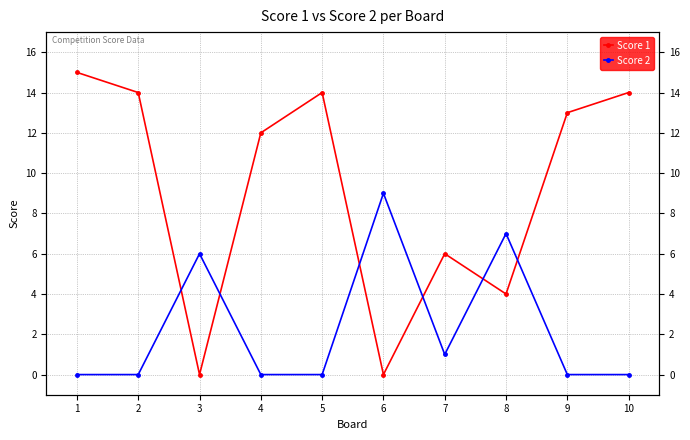

Reading left to right, transcribe all the data shown in this chart.

Score 1: 1=15	2=14	3=0	4=12	5=14	6=0	7=6	8=4	9=13	10=14
Score 2: 1=0	2=0	3=6	4=0	5=0	6=9	7=1	8=7	9=0	10=0